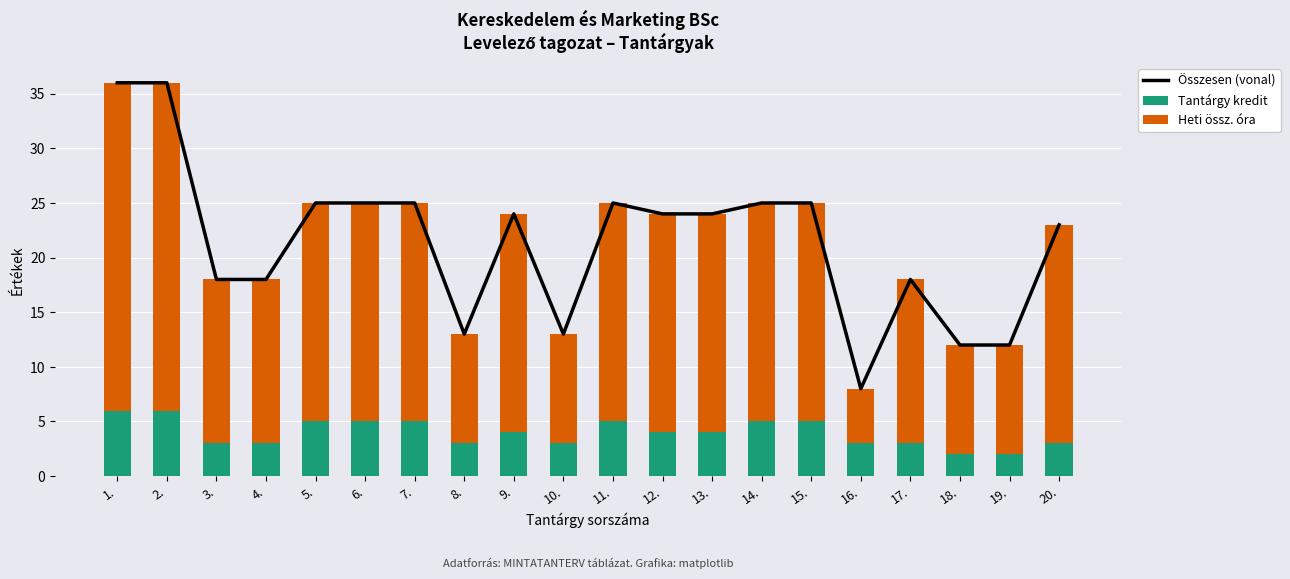

Does the chart contain any negative values?

No